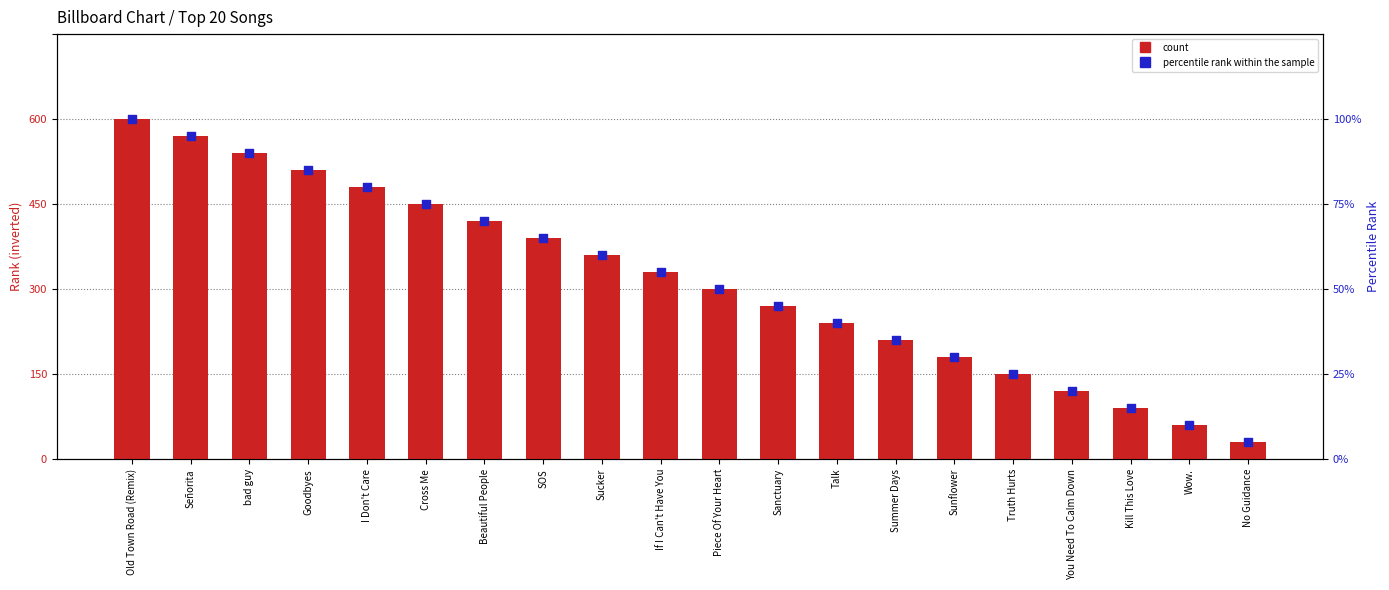

At how many categories does at least one series exceed 36?

13